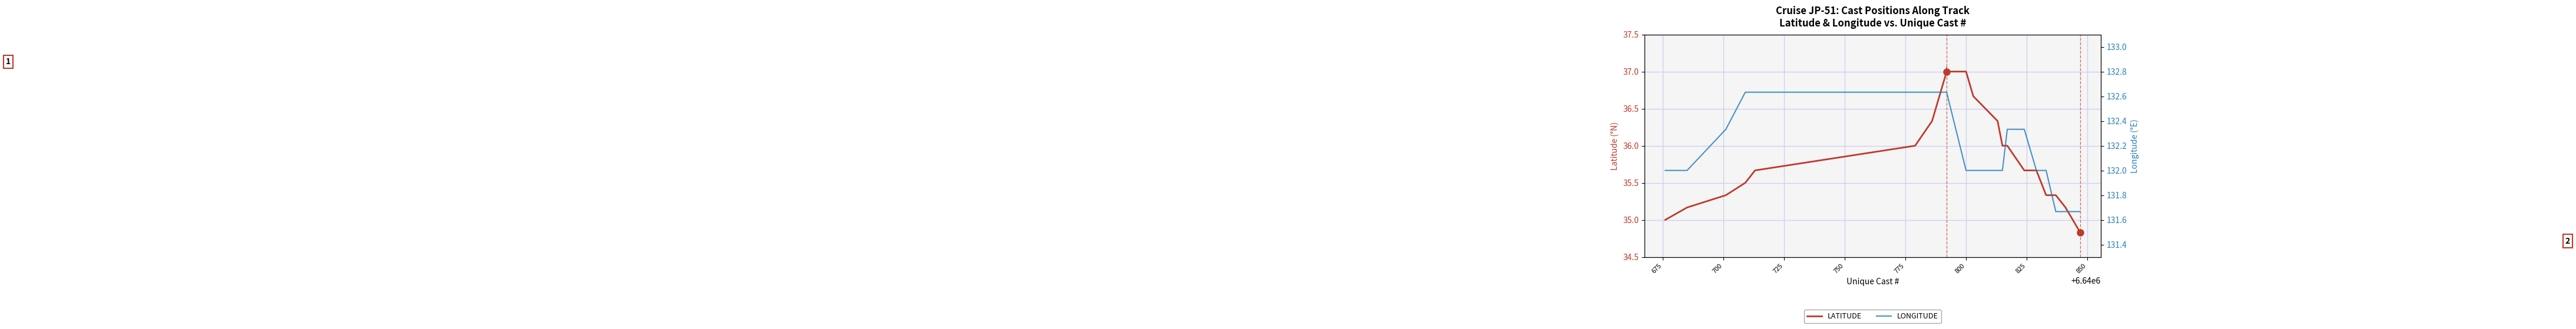

List the series in order of their peak value, highest first.

LONGITUDE, LATITUDE